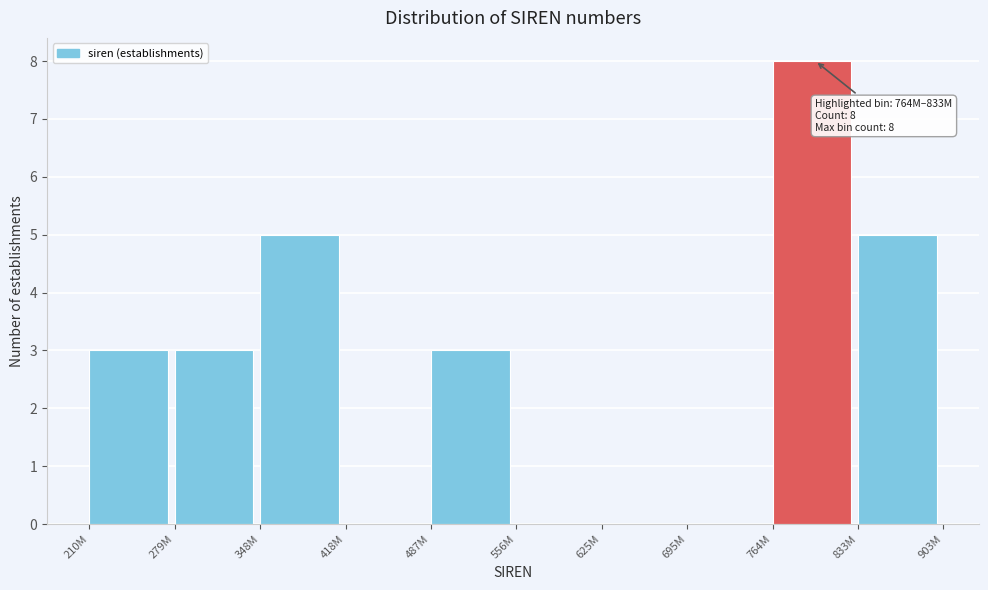

Reading left to right, list all the values displayed in this chart.

210M=3	279M=3	348M=5	418M=0	487M=3	556M=0	625M=0	695M=0	764M=8	833M=5